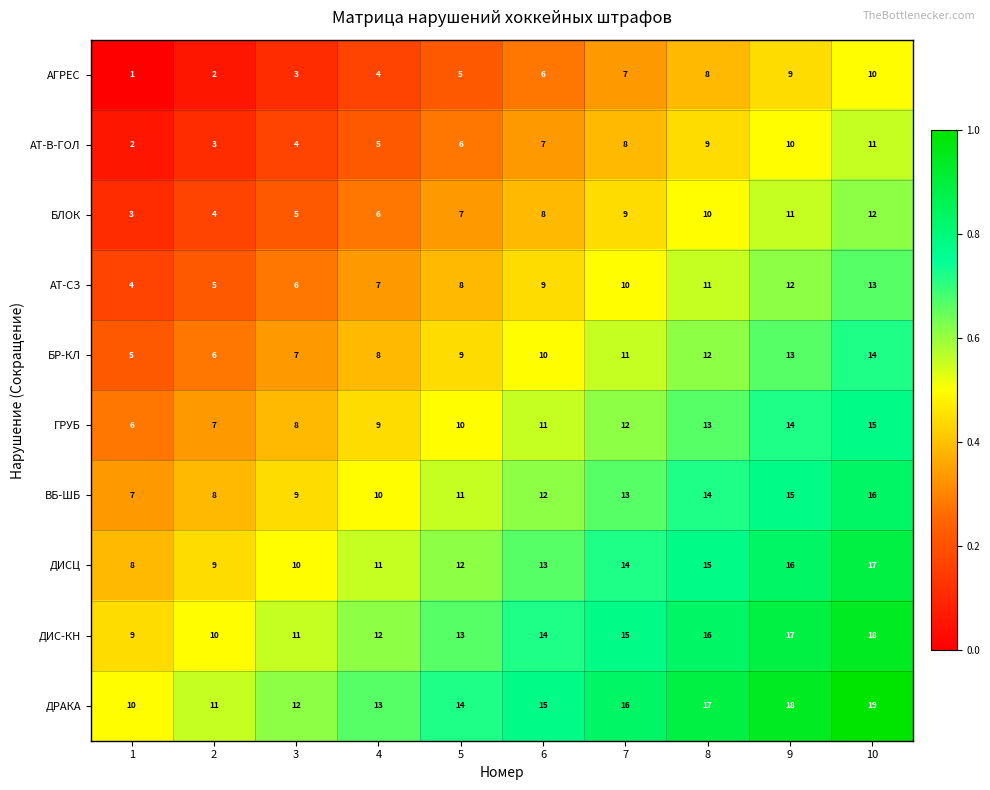

At 4, list the series in order from smallest to largest.

АГРЕС, АТ-В-ГОЛ, БЛОК, АТ-СЗ, БР-КЛ, ГРУБ, ВБ-ШБ, ДИСЦ, ДИС-КН, ДРАКА